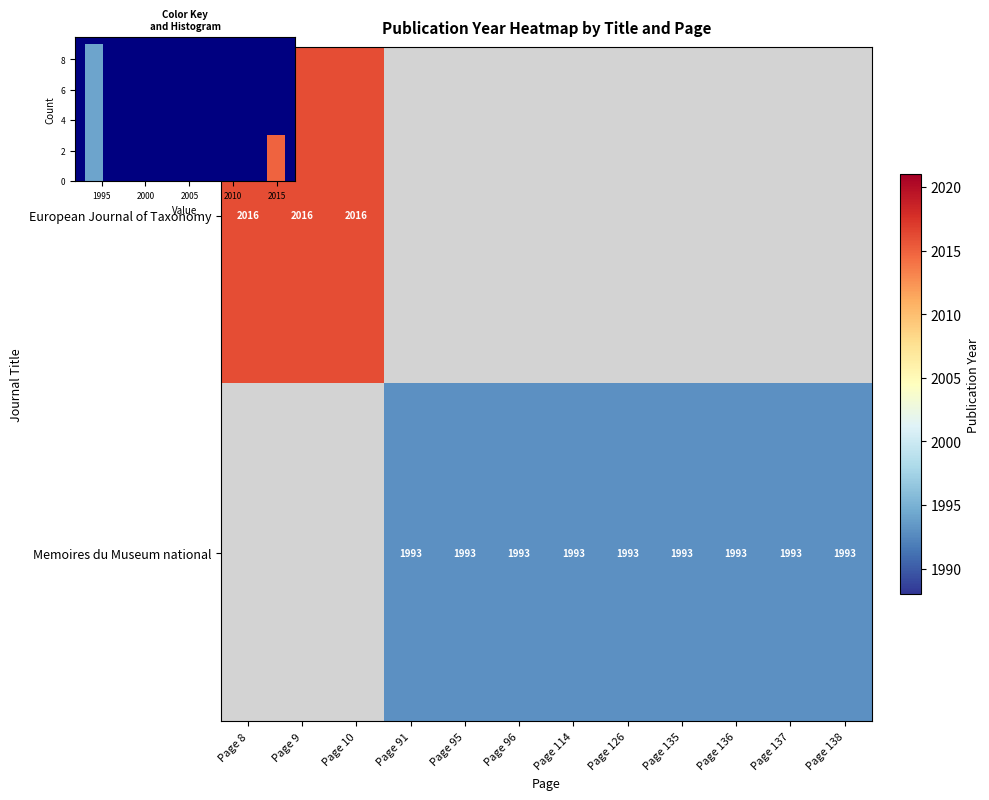

What is the minimum value shown in the chart?

1993.0